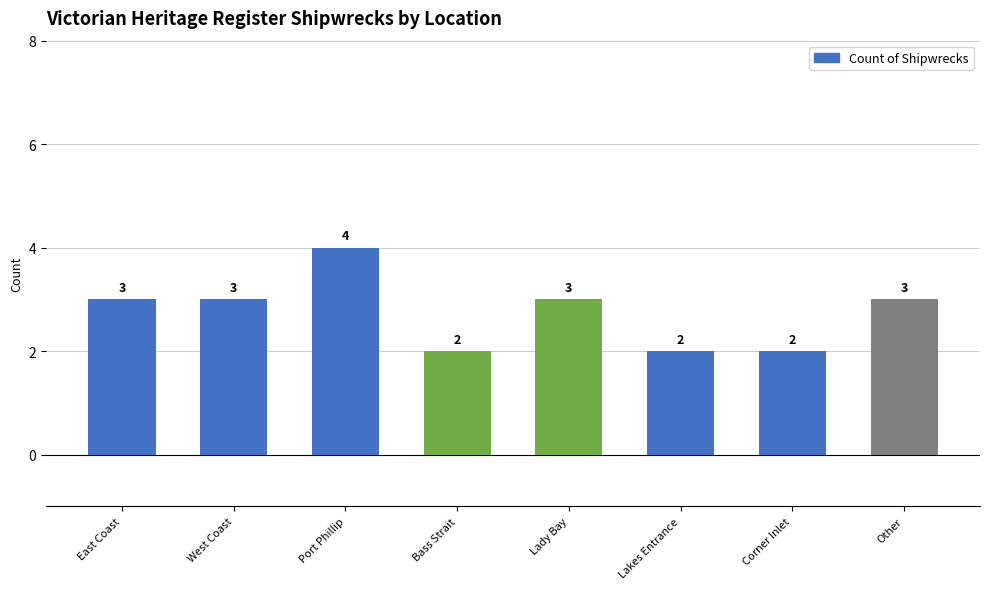

What is the greatest value displayed?

4